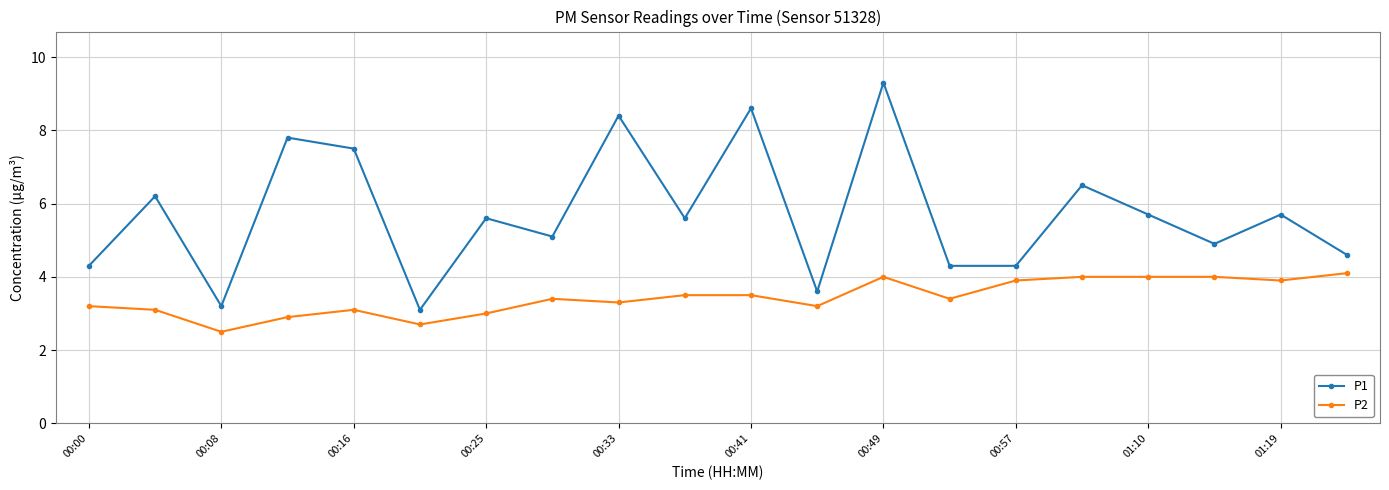

What is the value of the P1 point at the 19th from the left?

5.7